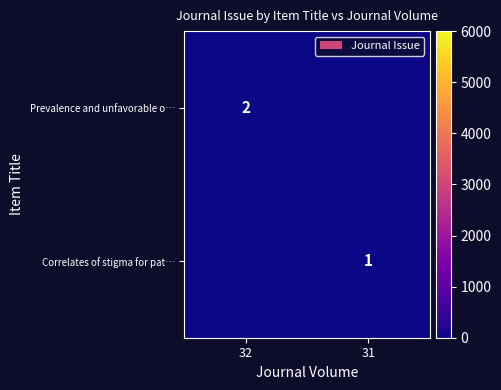

The Correlates of stigma for pat… series shows 1 at 31. True or false?

True